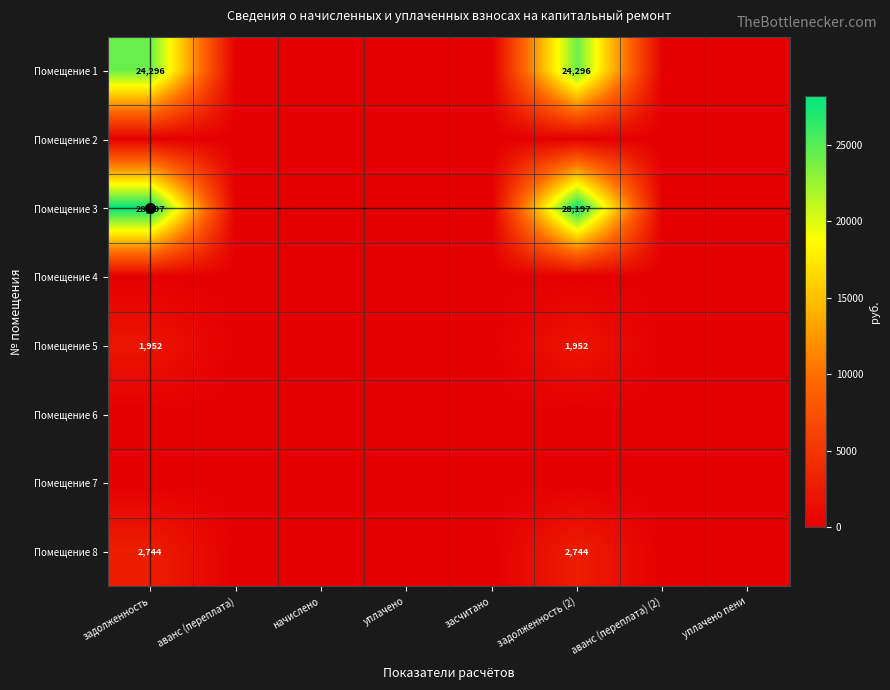

The value of Помещение 1 at задолженность is 24296. True or false?

True